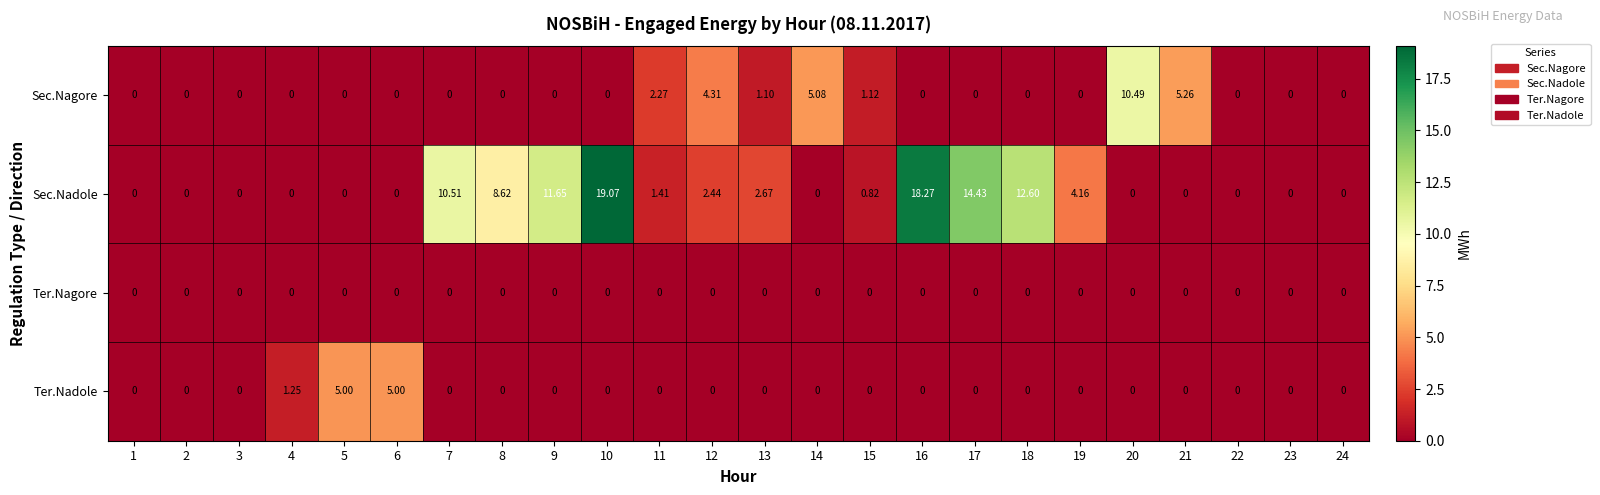

Which series has the largest total across all categories?

Sec.Nadole